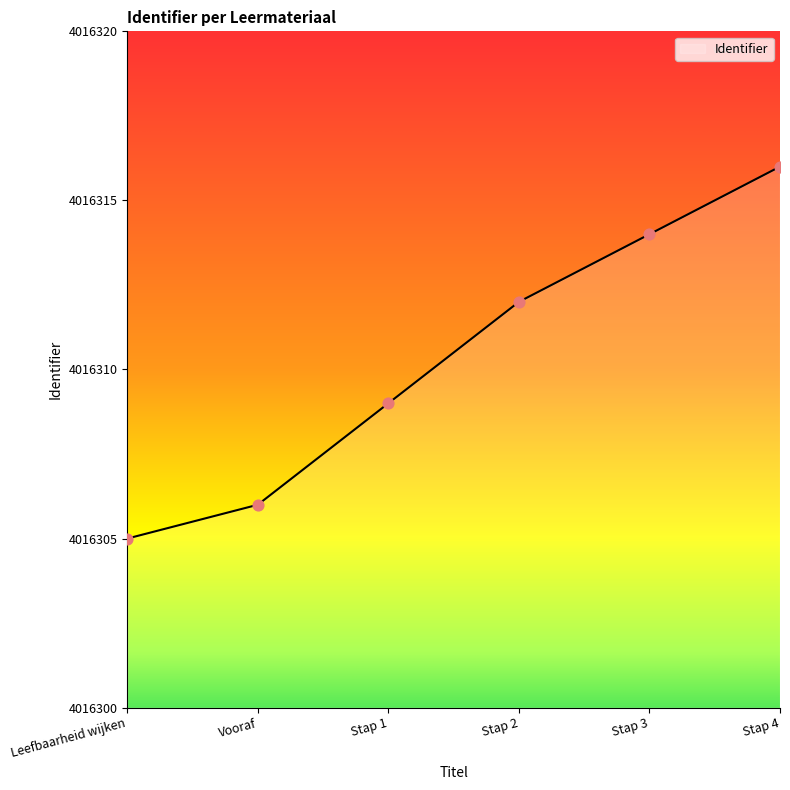

What is the ratio of the value at Stap 2 to the value at Stap 1?

1.0